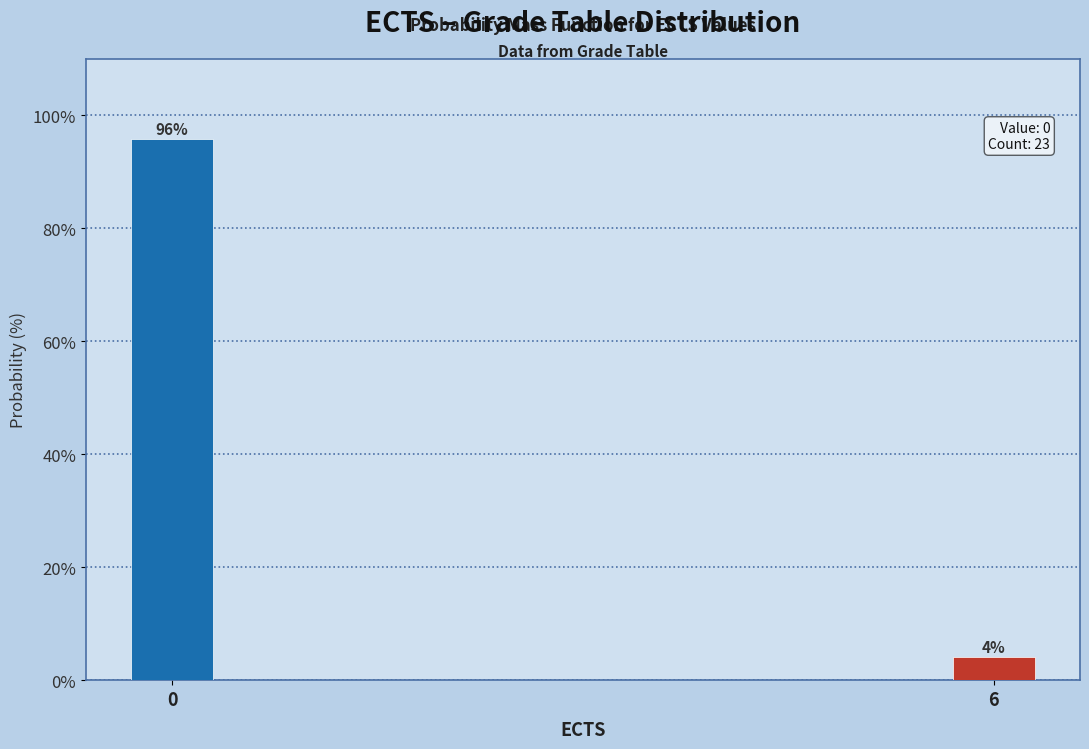

What is the value of the 1st bar from the left?

95.8